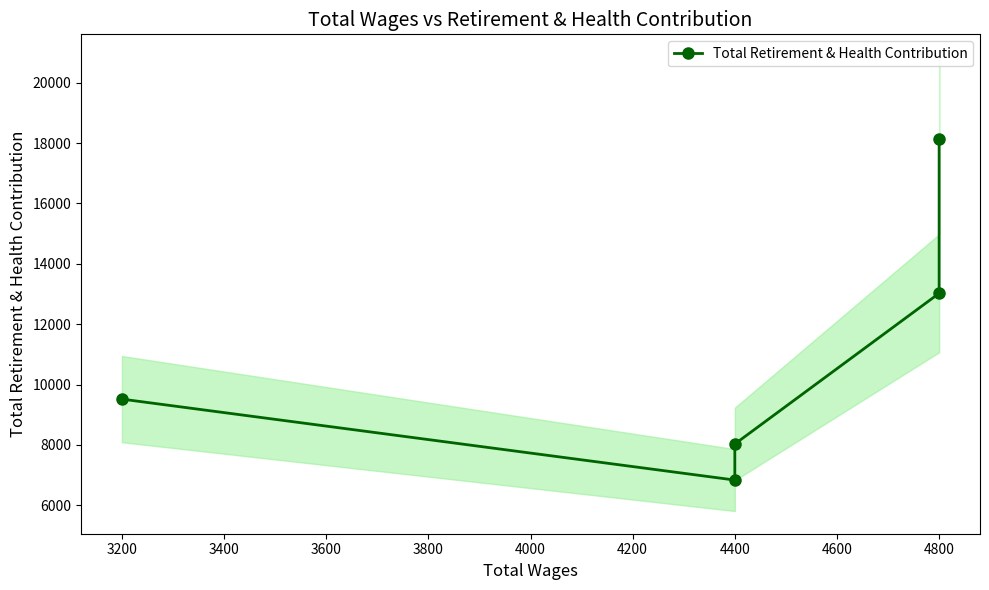

Is it true that the value at 3200 is 5743?

False